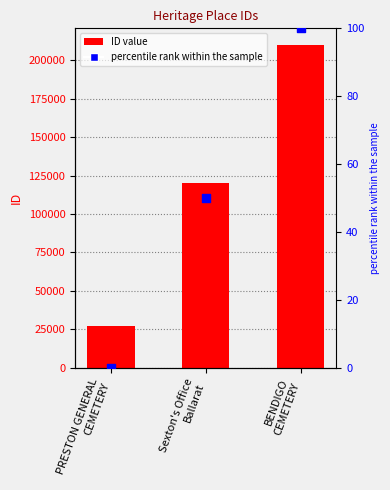

Which series contains the highest Y value?

ID